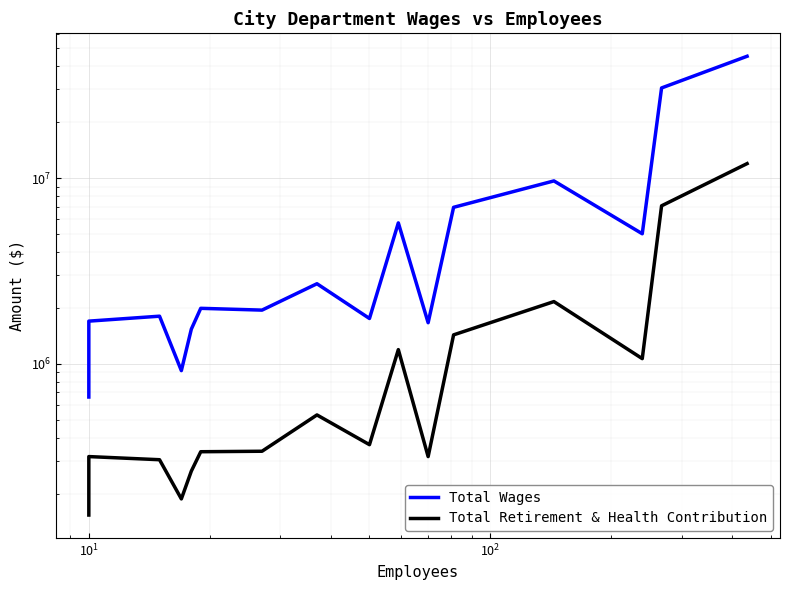

Does the chart display data point markers on the line(s)?

No